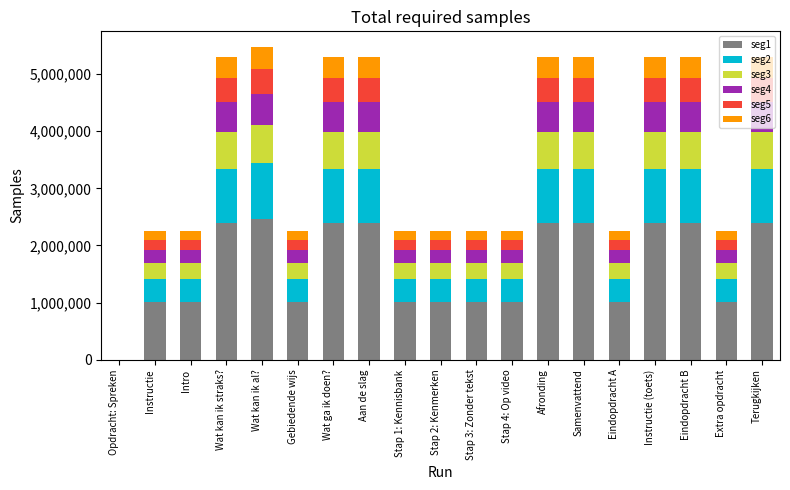

What is the total value across all series at Stap 3: Zonder tekst?

2250177.0